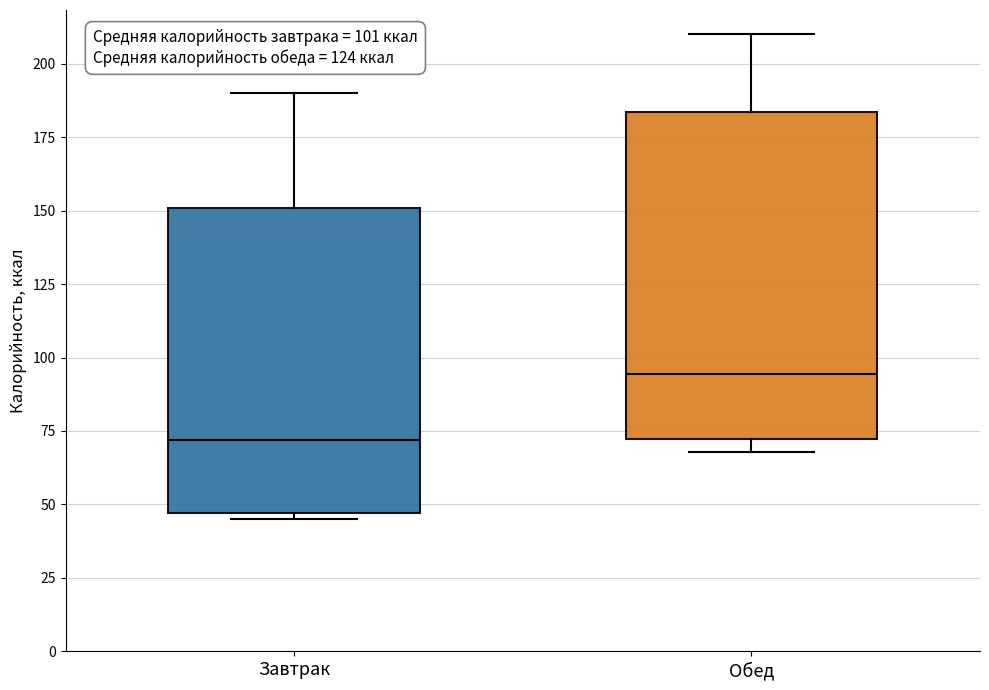

Which box has the lowest median line?

Завтрак